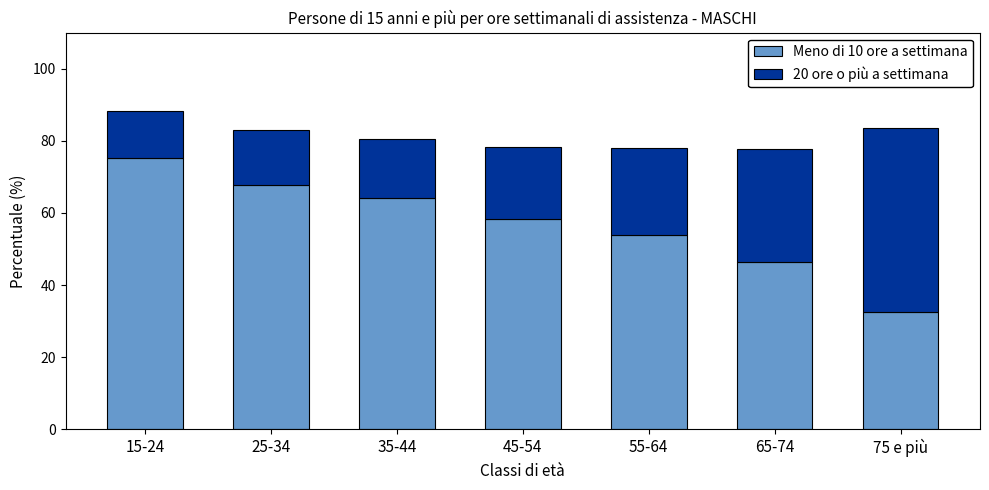

At which label does Meno di 10 ore a settimana reach its peak?

15-24